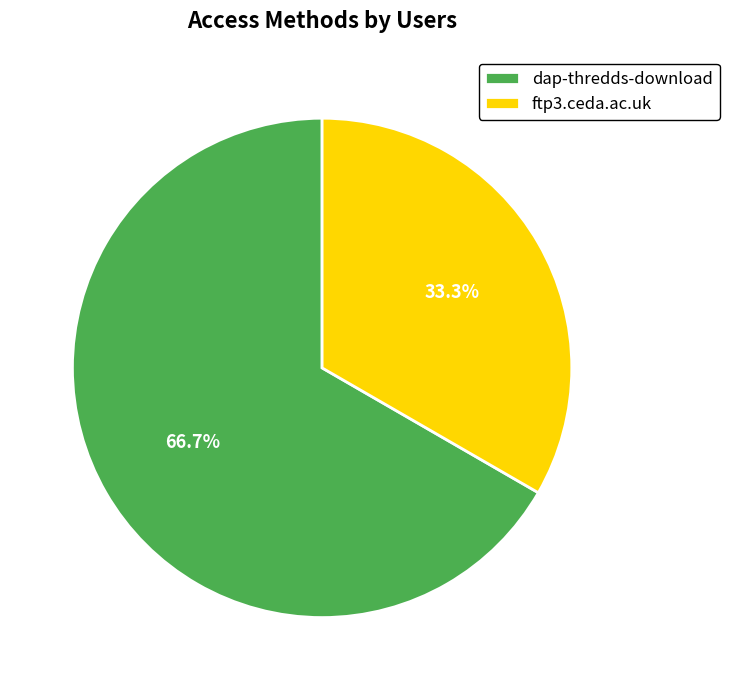

Combined, what portion of the pie is ftp3.ceda.ac.uk and dap-thredds-download?

100.0%